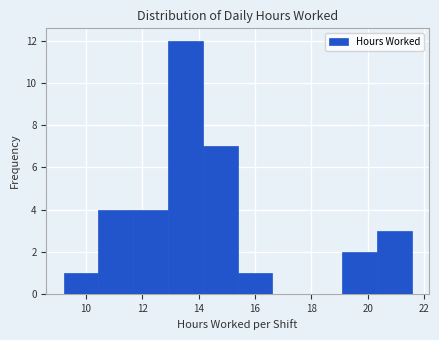

What is the height of the bar covering 13.0 to 14.2 on the x-axis? Neither the bar edges nor the heights are printed on the chart, so give them approximately, as read against the axes.

12